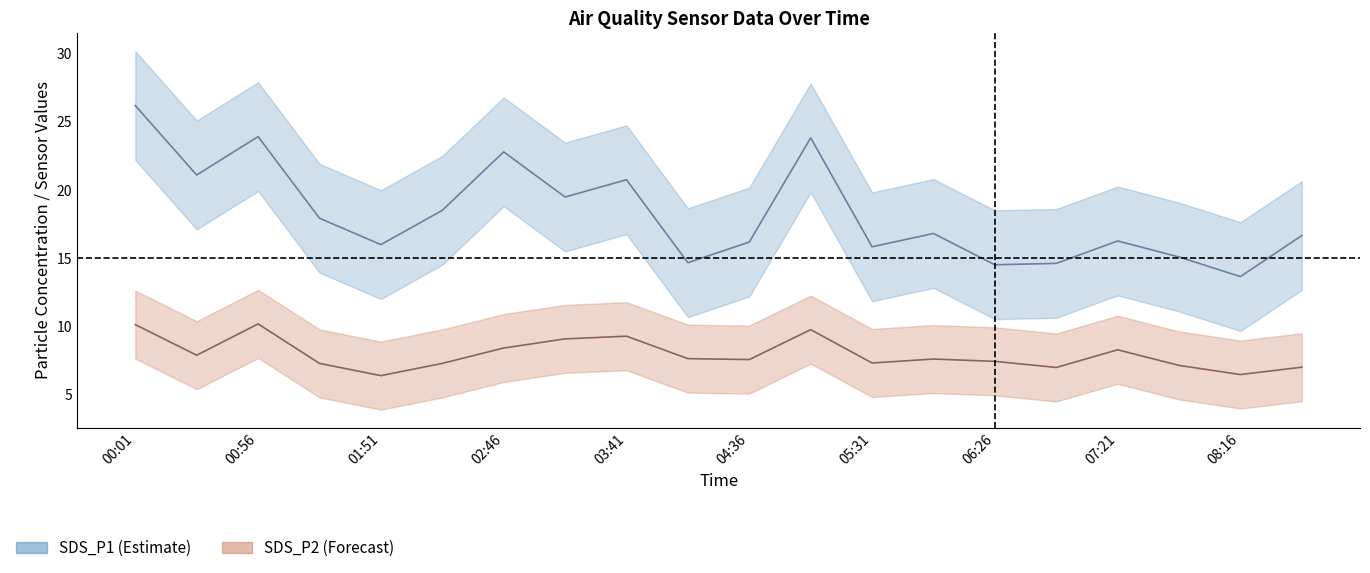

What are all the series names shown in the legend?

SDS_P1, SDS_P2